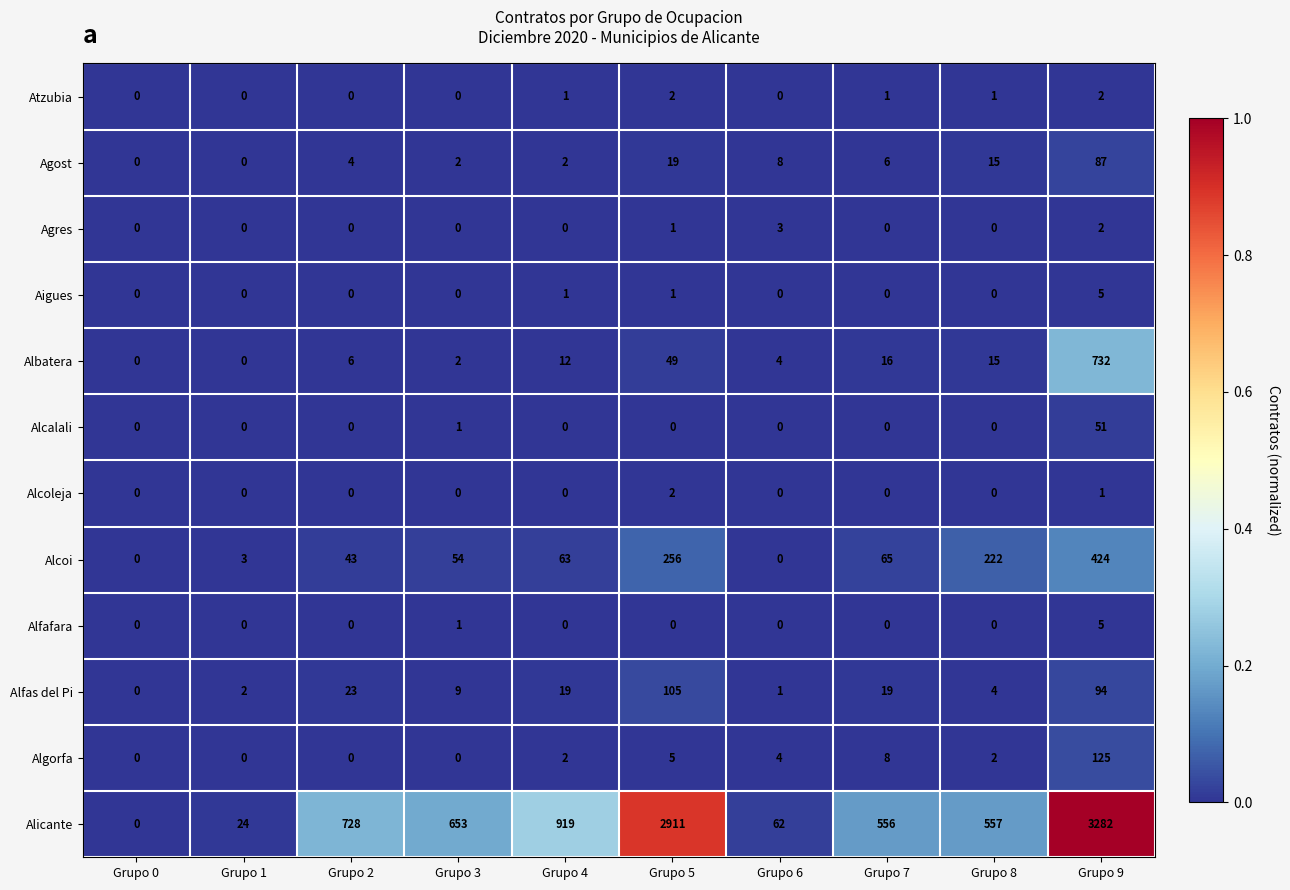

At which label does Alcoi reach its peak?

Grupo 9